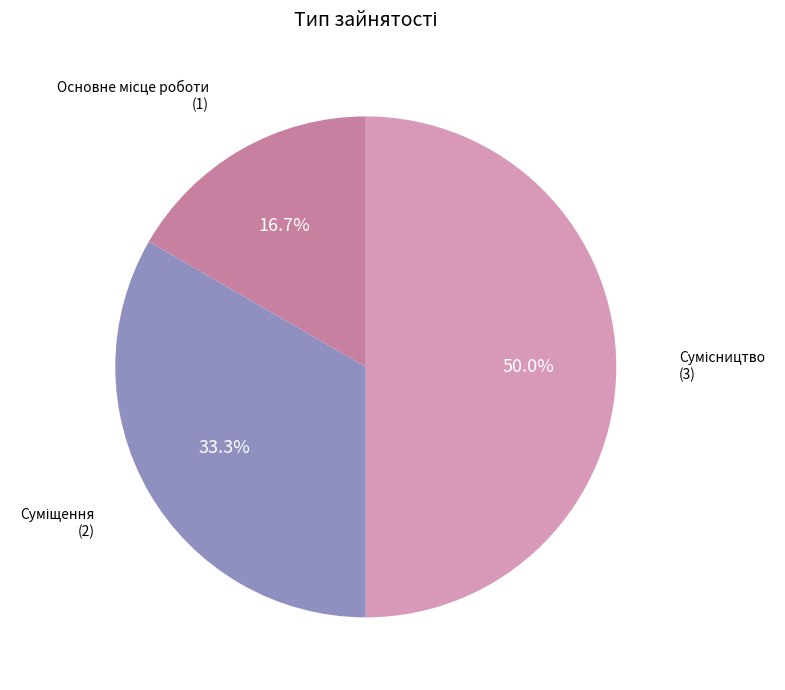

How many segments does this pie chart have?

3